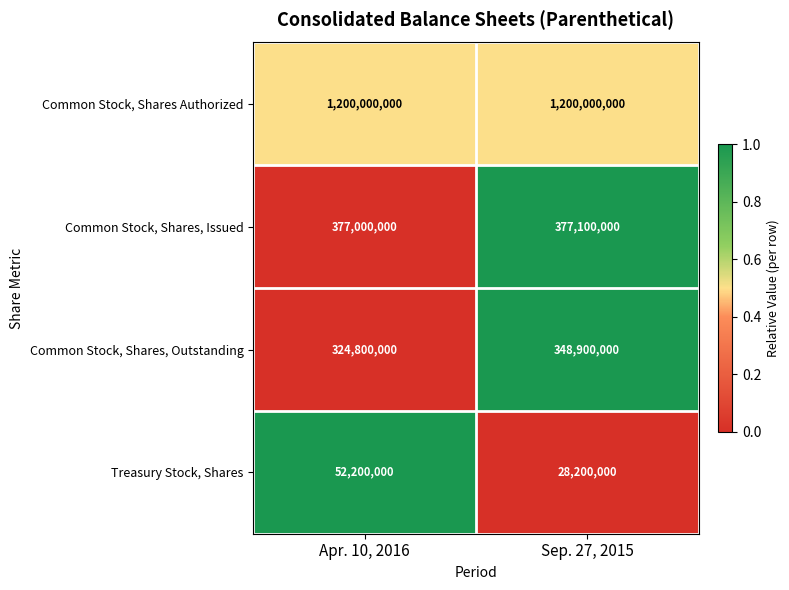

Read the Common Stock, Shares, Issued value at Sep. 27, 2015, to the nearest 50.

377100000